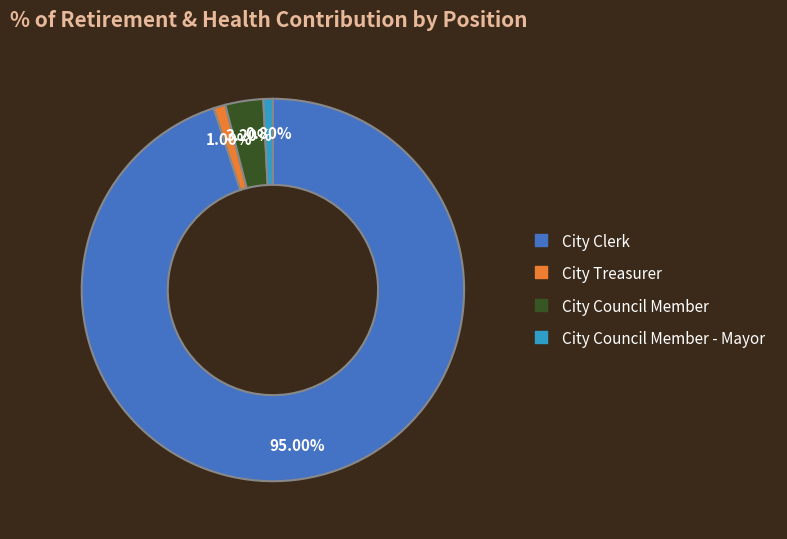

To the nearest percent, what is the difference between the largest and smallest slice percentages?

94%